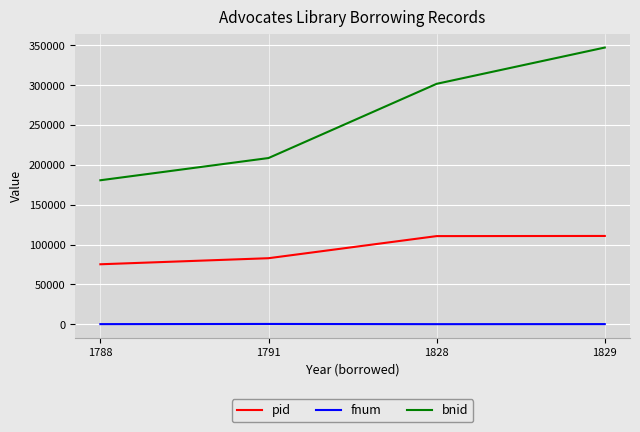

Which series has the widest spread of values?

bnid